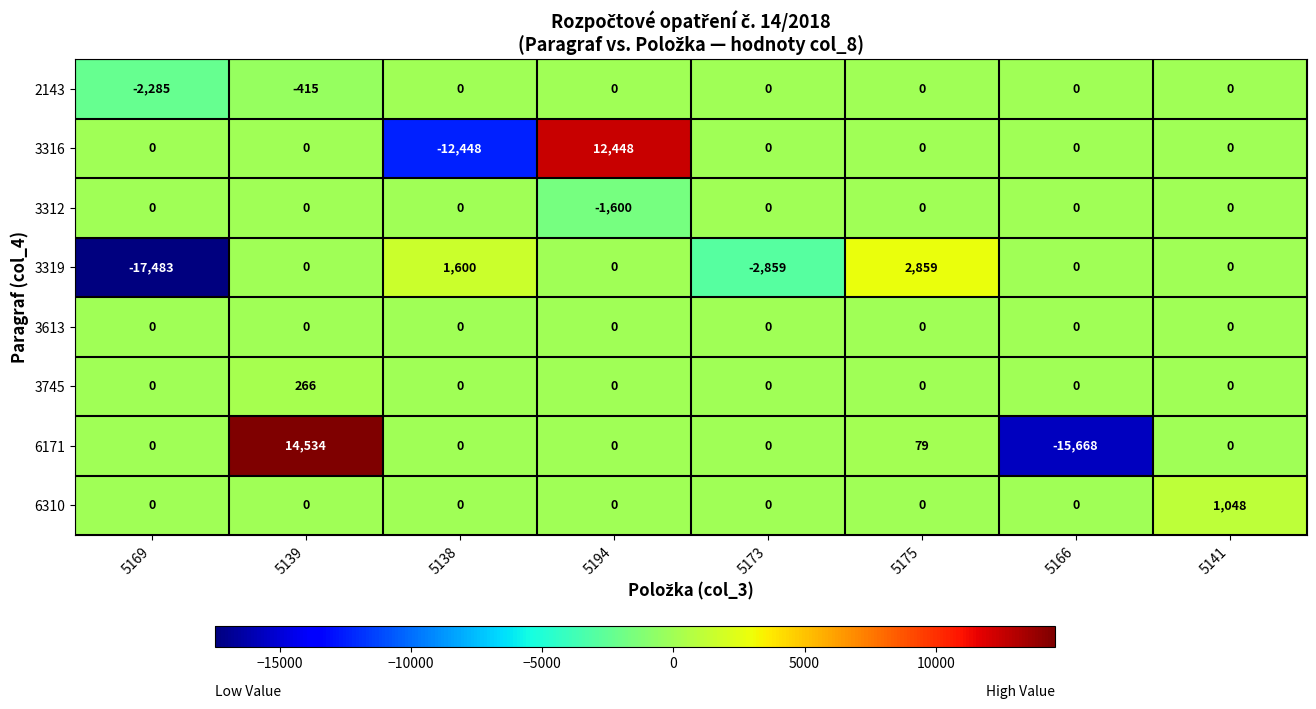

At which category is the sum across all series the highest?

5139